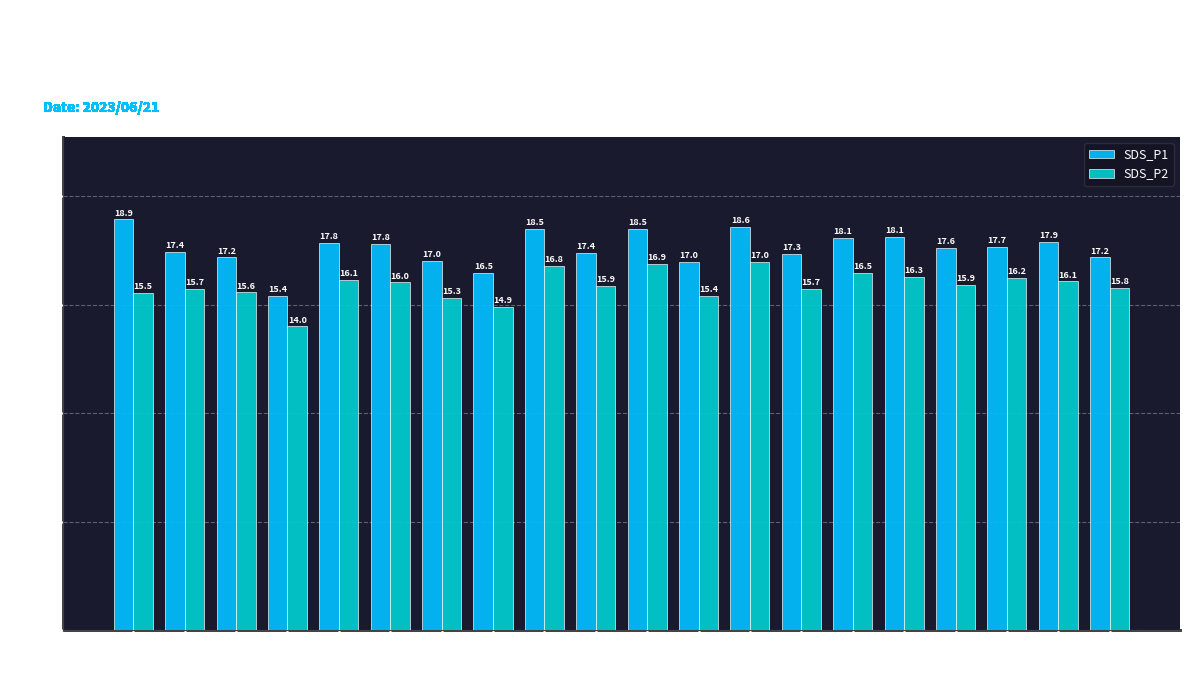

Count the number of data series in this chart.

2